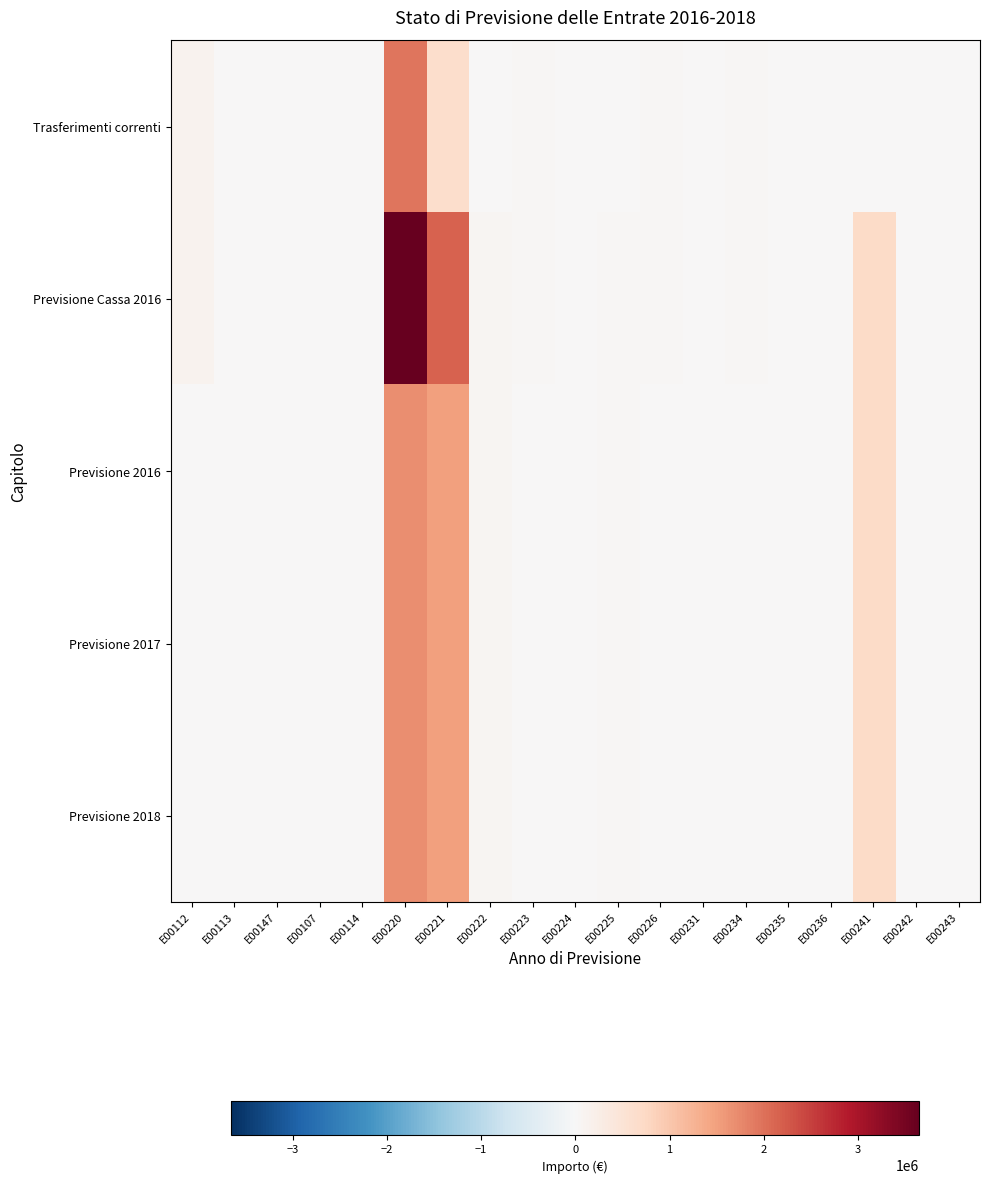

Reading left to right, list all the values displayed in this chart.

Trasferimenti correnti: E00112=142466.3	E00113=0.0	E00147=0.0	E00107=5000.0	E00114=0.0	E00220=1950000.0	E00221=650000.0	E00222=0.0	E00223=32799.6	E00224=0.0	E00225=0.0	E00226=40000.0	E00231=0.0	E00234=45500.0	E00235=0.0	E00236=0.0	E00241=0.0	E00242=0.0	E00243=0.0
Previsione Cassa 2016: E00112=142466.3	E00113=0.0	E00147=15000.0	E00107=5000.0	E00114=0.0	E00220=3650000.0	E00221=2150000.0	E00222=60000.0	E00223=32799.6	E00224=0.0	E00225=50000.0	E00226=40000.0	E00231=0.0	E00234=45500.0	E00235=20000.0	E00236=0.0	E00241=700000.0	E00242=0.0	E00243=0.0
Previsione 2016: E00112=0.0	E00113=0.0	E00147=15000.0	E00107=0.0	E00114=0.0	E00220=1700000.0	E00221=1500000.0	E00222=60000.0	E00223=0.0	E00224=0.0	E00225=50000.0	E00226=0.0	E00231=0.0	E00234=0.0	E00235=20000.0	E00236=0.0	E00241=700000.0	E00242=0.0	E00243=0.0
Previsione 2017: E00112=0.0	E00113=0.0	E00147=0.0	E00107=0.0	E00114=0.0	E00220=1700000.0	E00221=1500000.0	E00222=60000.0	E00223=0.0	E00224=0.0	E00225=50000.0	E00226=0.0	E00231=0.0	E00234=0.0	E00235=20000.0	E00236=0.0	E00241=700000.0	E00242=0.0	E00243=0.0
Previsione 2018: E00112=0.0	E00113=0.0	E00147=0.0	E00107=0.0	E00114=0.0	E00220=1700000.0	E00221=1500000.0	E00222=60000.0	E00223=0.0	E00224=0.0	E00225=50000.0	E00226=0.0	E00231=0.0	E00234=0.0	E00235=20000.0	E00236=0.0	E00241=700000.0	E00242=0.0	E00243=0.0